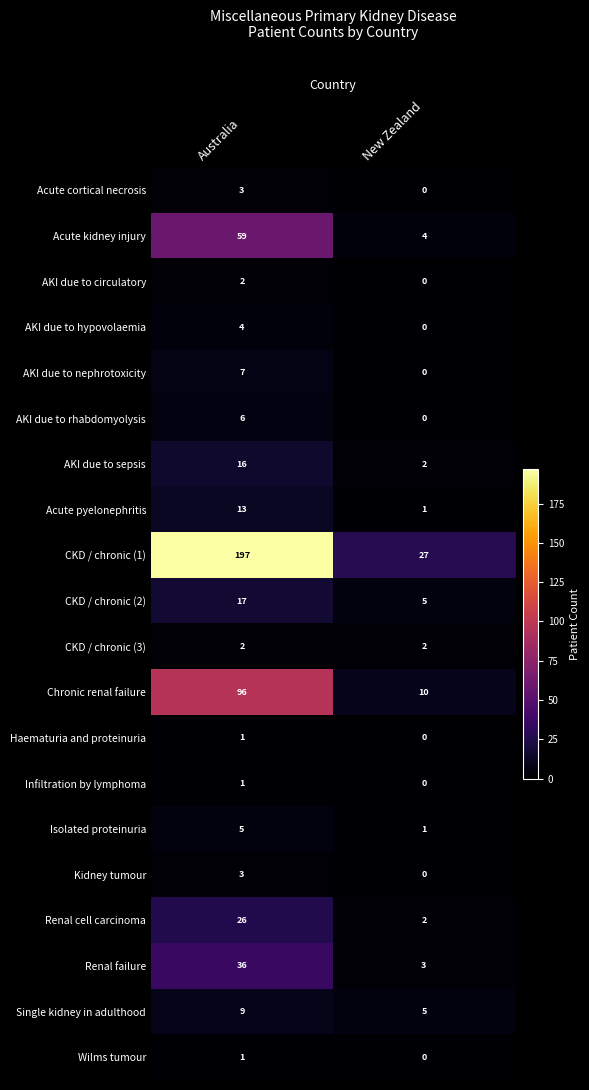

Which category has the lowest value in the Wilms tumour series?

New Zealand